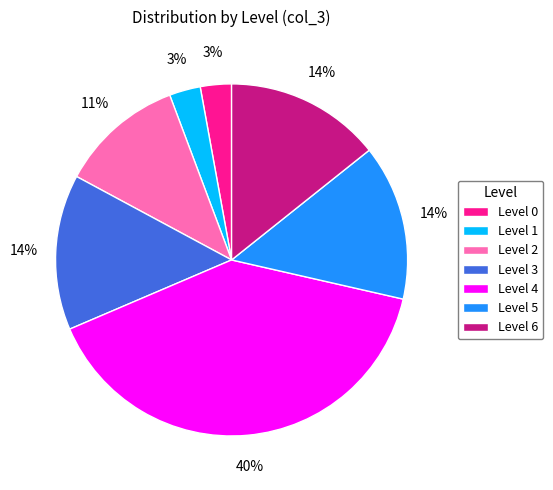

How many slices are in this pie chart?

7